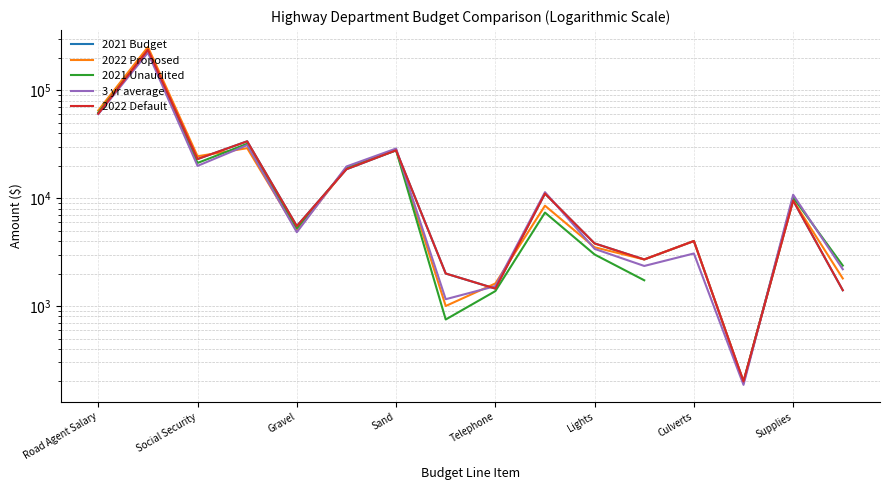

Which series has the largest total across all categories?

2022 Proposed